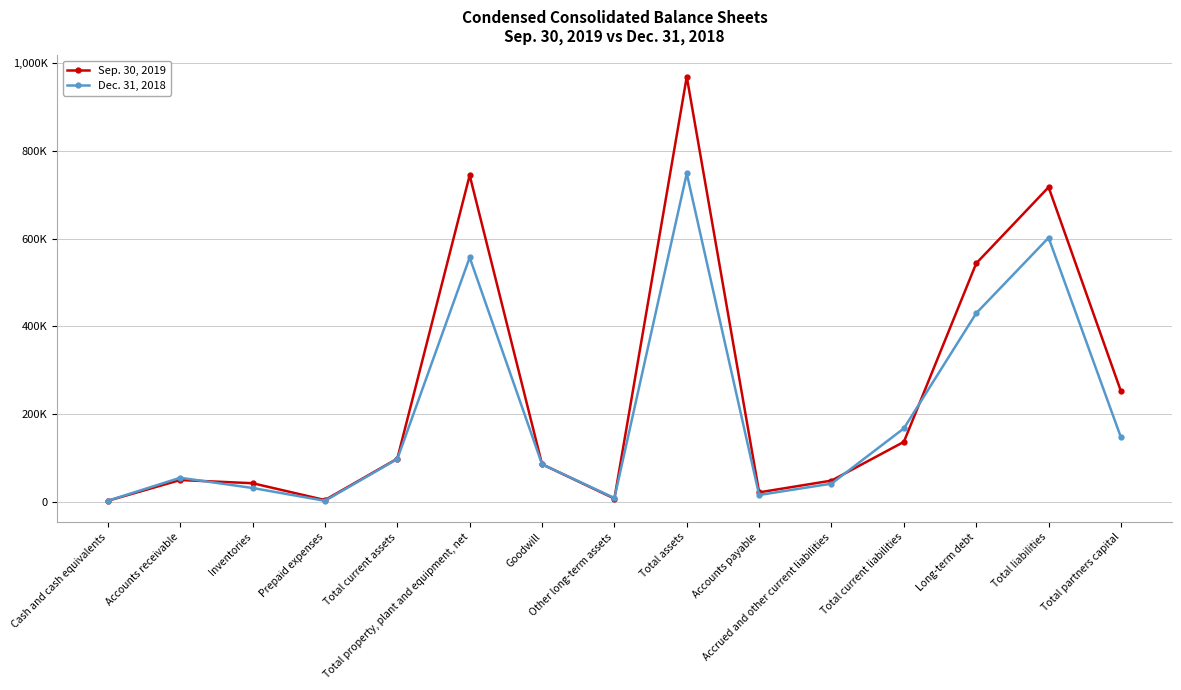

At which label does Dec. 31, 2018 reach its minimum?

Prepaid expenses